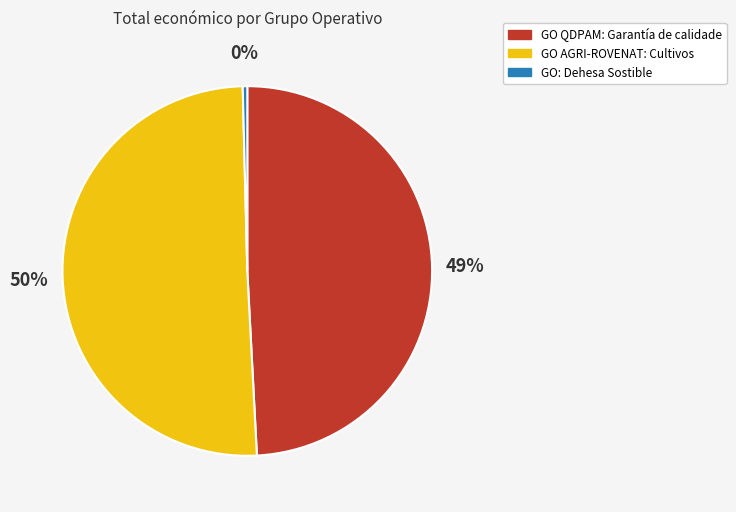

Does GO: Dehesa Sostible account for over 50% of the chart?

No